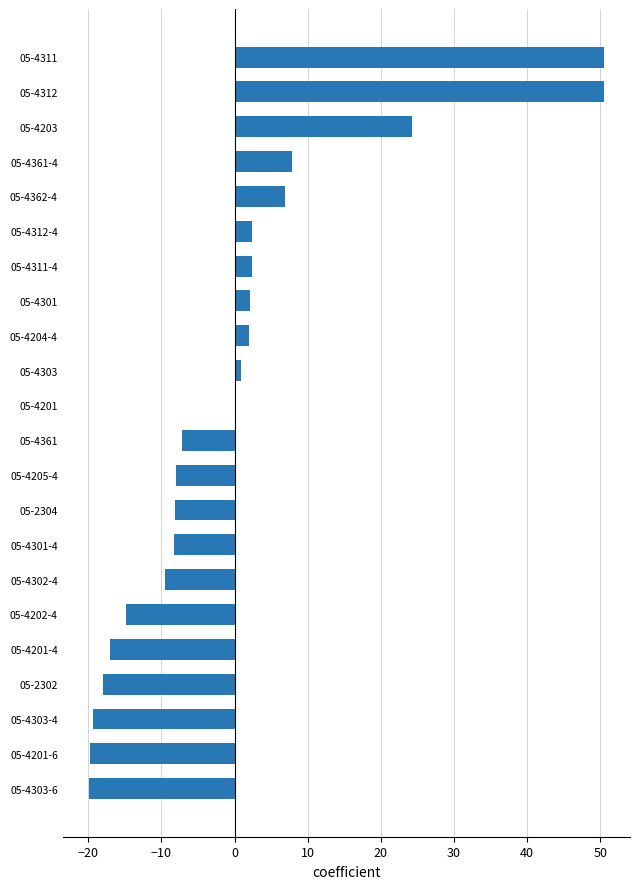

True or false: the data shows 9.8 at 05-4362-4.

False